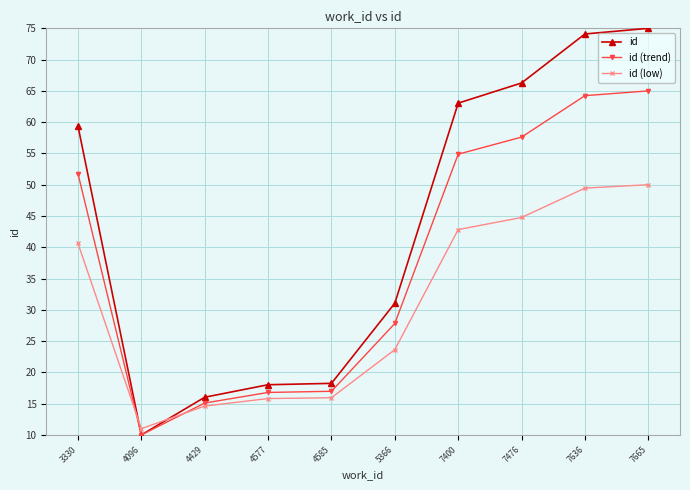

Which series has the widest spread of values?

id